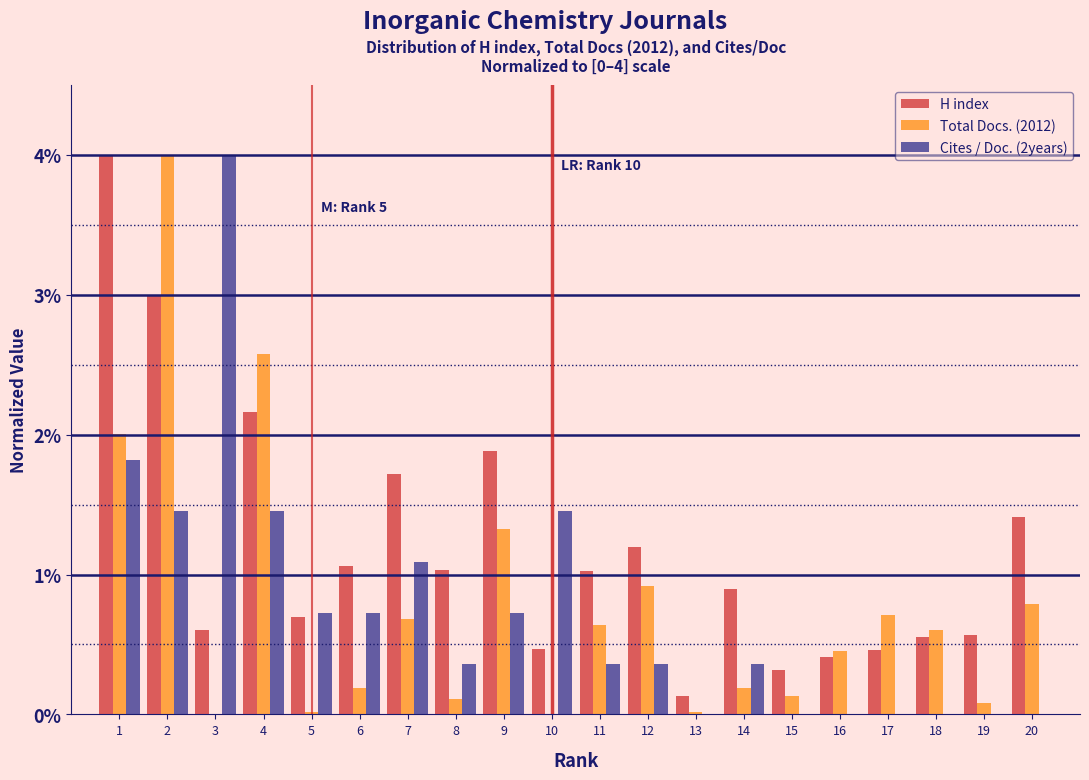

Is the value of H index at 5 greater than the value of Total Docs. (2012) at 18?

Yes